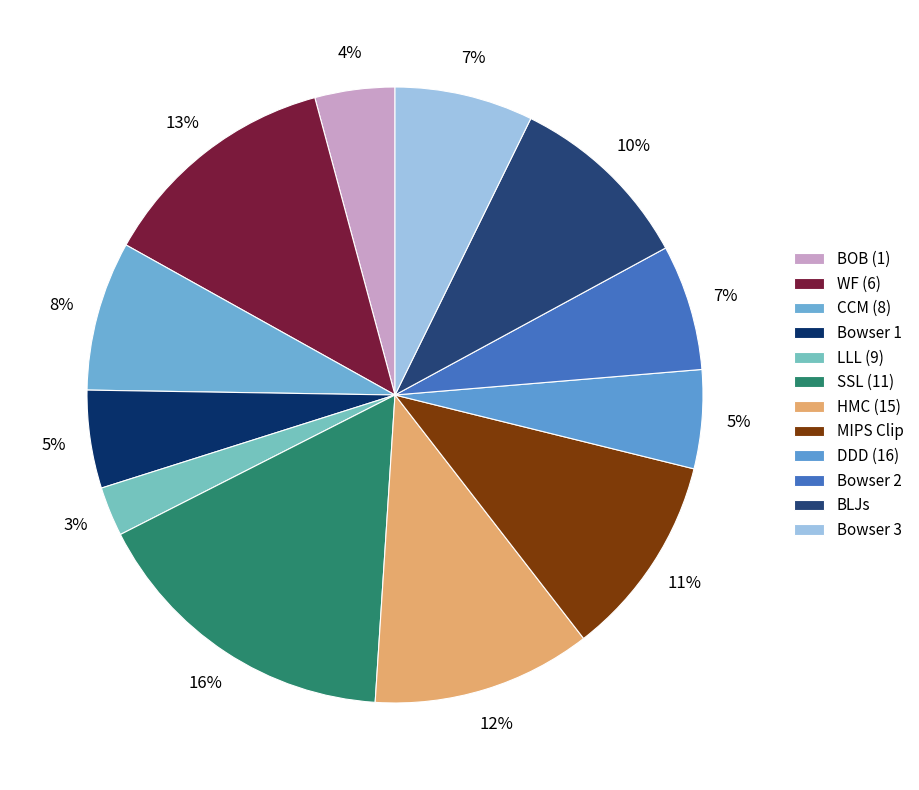

What is the total percentage of Bowser 3 and LLL (9)?

9.9%